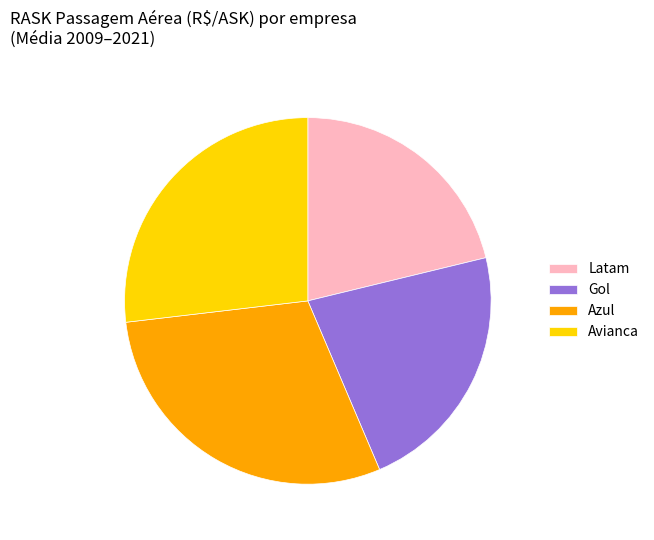

Is there any slice that represents more than half of the pie?

No